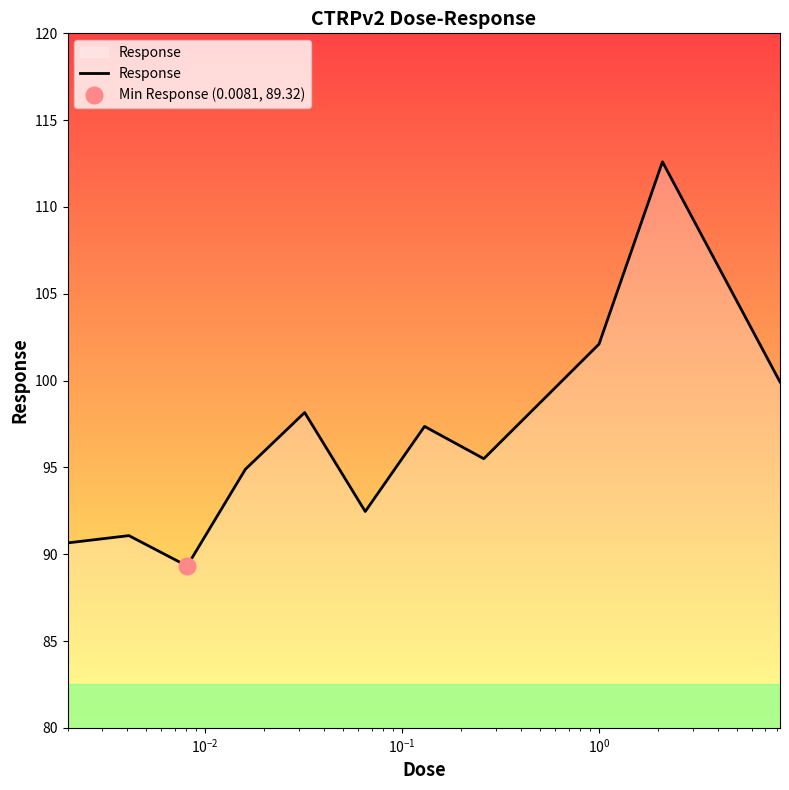

True or false: there are more than 2 points higher than both neighbors.

True